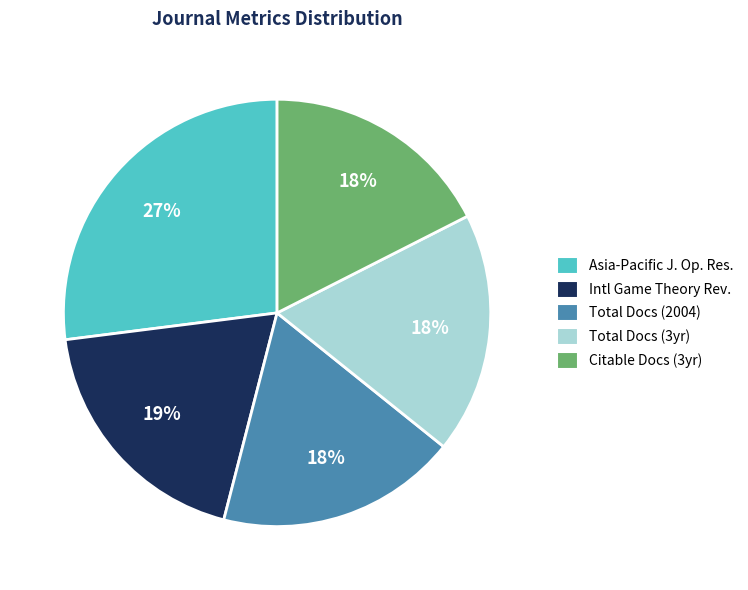

What percentage is the Asia-Pacific J. Op. Res. slice, to the nearest percent?

27%